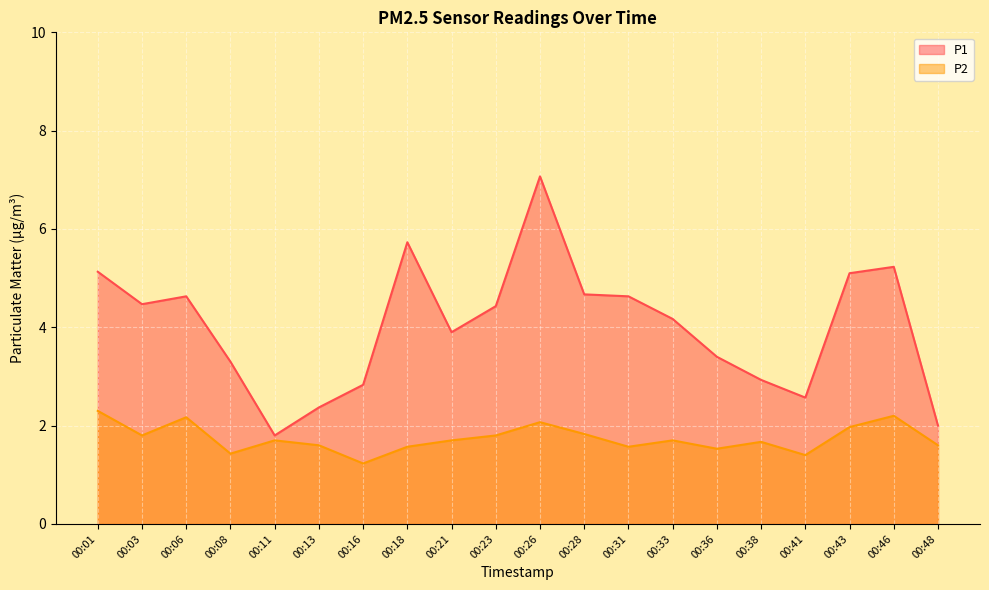

Reading right to left, extract all data points from this chart.

P1: 2.0	5.2	5.1	2.6	2.9	3.4	4.2	4.6	4.7	7.1	4.4	3.9	5.7	2.8	2.4	1.8	3.3	4.6	4.5	5.1
P2: 1.6	2.2	2.0	1.4	1.7	1.5	1.7	1.6	1.8	2.1	1.8	1.7	1.6	1.2	1.6	1.7	1.4	2.2	1.8	2.3